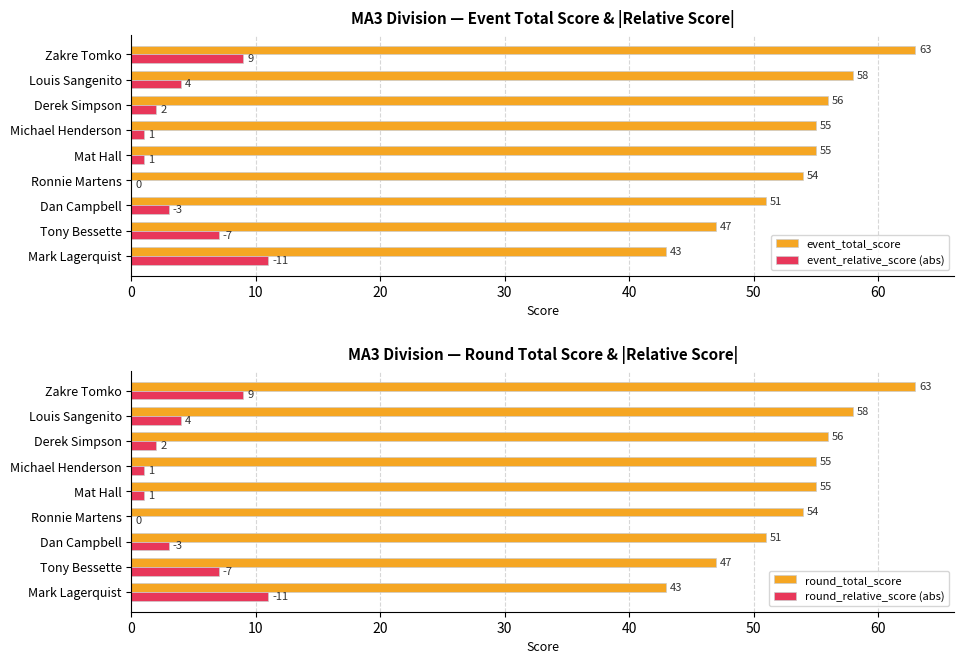

True or false: event_relative_score (abs) has a value of 0 at Ronnie Martens.

True